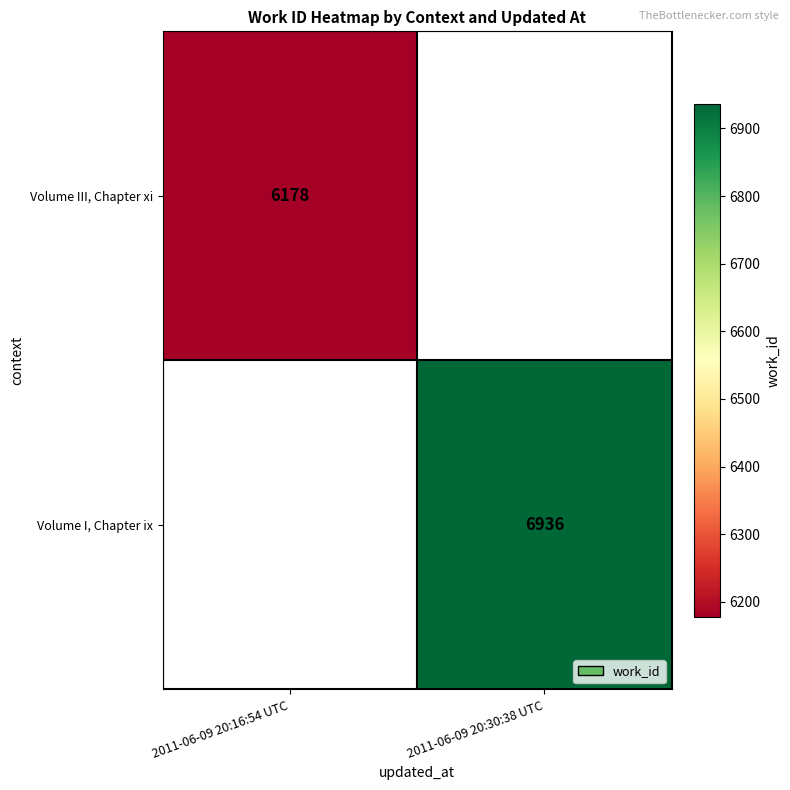

The value of Volume I, Chapter ix at 2011-06-09 20:30:38 UTC is 6936. True or false?

True